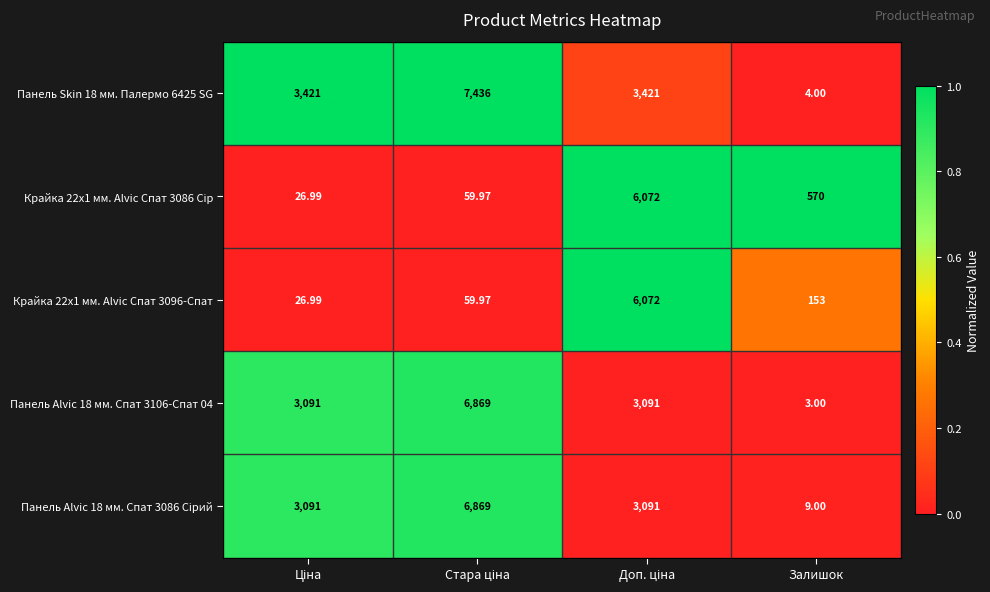

Which category has the lowest value across all series?

Залишок